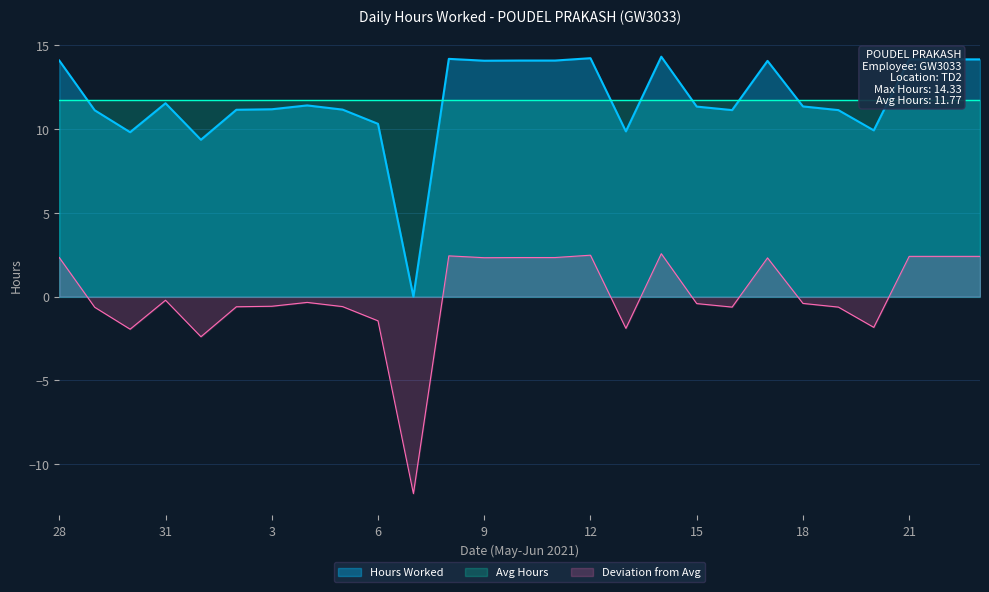

Which category has the highest value across all series?

14